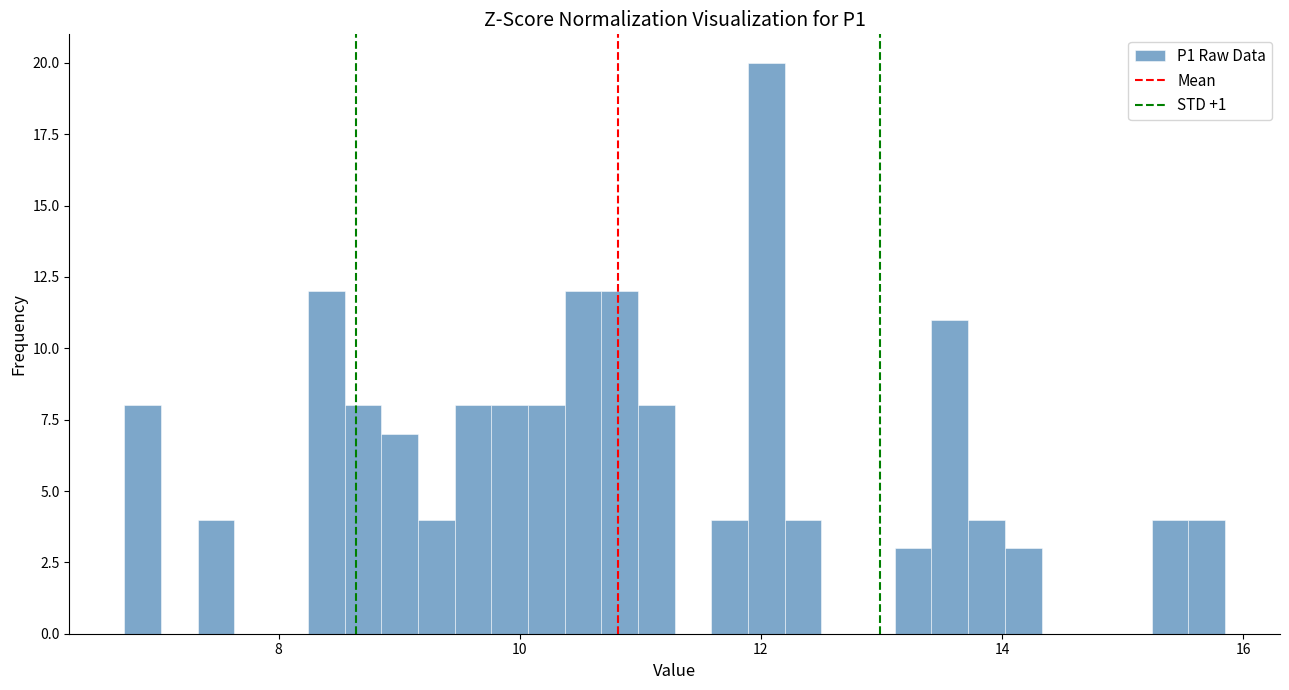

Around what value on the x-axis is the tallest bar? Give the approximate position of its centre, as read against the axis.

12.0